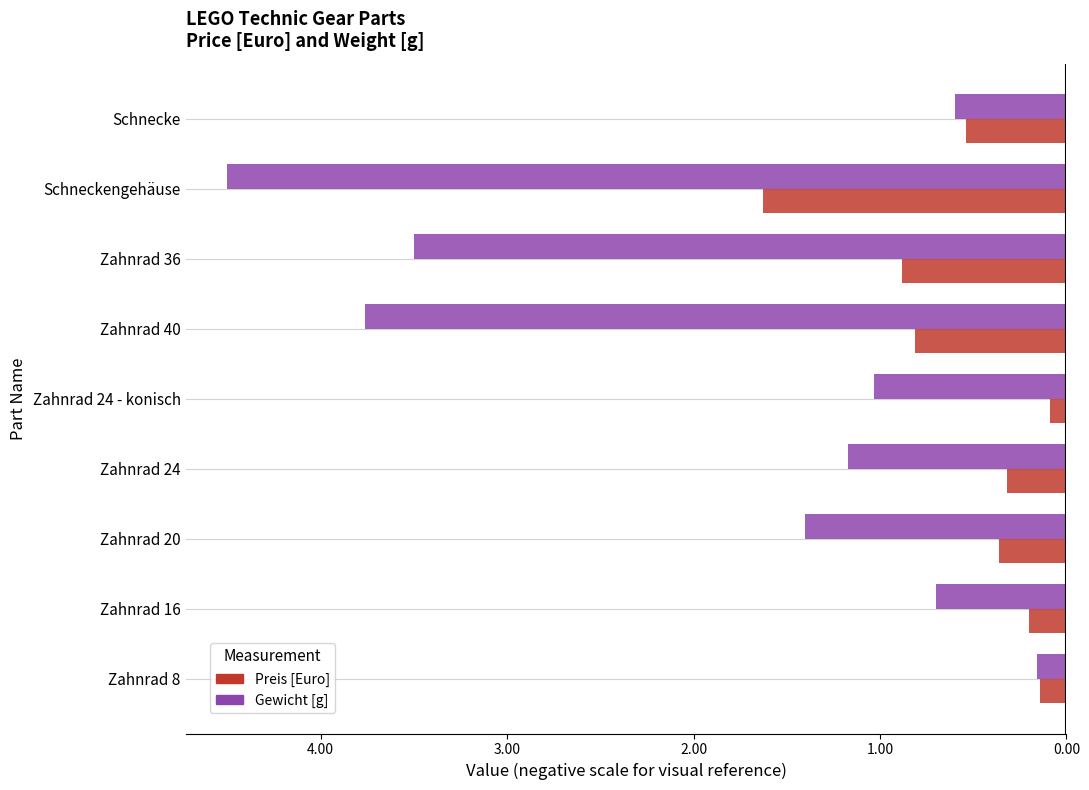

Reading left to right, what are all the values shown in this chart?

Preis [Euro]: -0.1	-0.2	-0.4	-0.3	-0.1	-0.8	-0.9	-1.6	-0.5
Gewicht [g]: -0.2	-0.7	-1.4	-1.2	-1.0	-3.8	-3.5	-4.5	-0.6